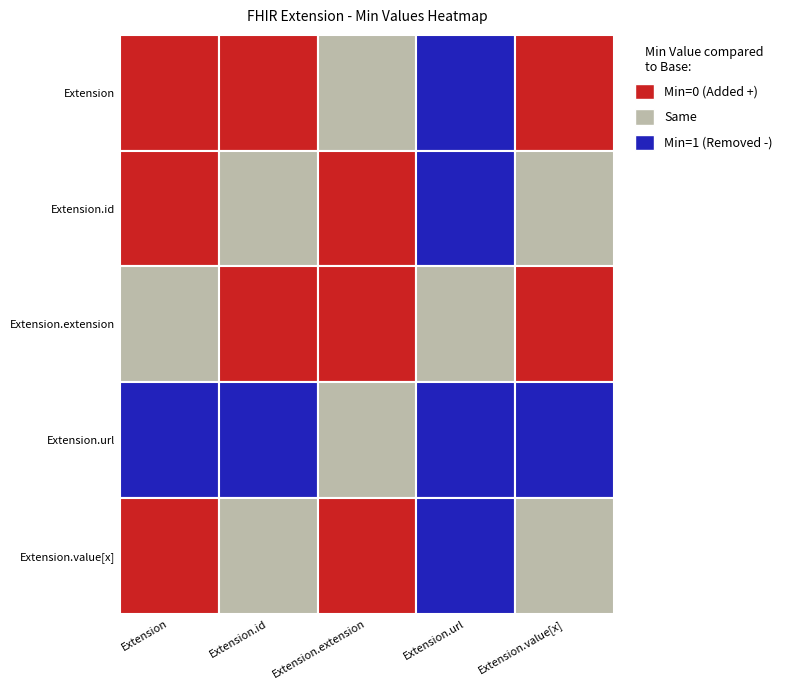

The Extension.url series shows 2 at Extension.value[x]. True or false?

False